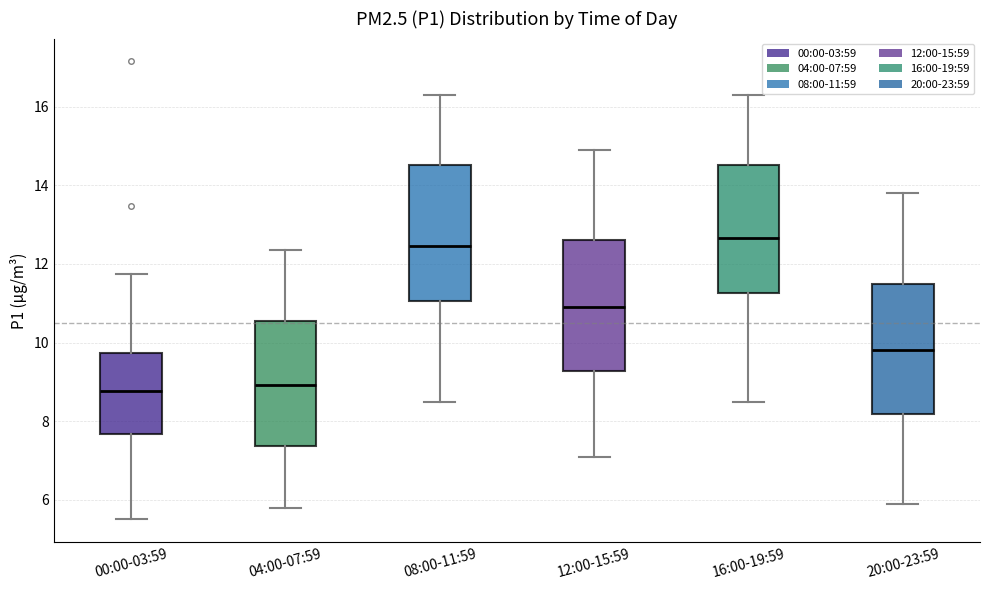

Reading left to right, read every box against the y-axis: the position of its median line, the range the box covers, and the ends of its whiskers. The values are not printed on the chart, so give them approximately, as read against the axis.

00:00-03:59: median 8.8, box 7.6 to 9.8, whiskers 5.6 to 11.8
04:00-07:59: median 9.0, box 7.4 to 10.6, whiskers 5.8 to 12.4
08:00-11:59: median 12.4, box 11.0 to 14.6, whiskers 8.6 to 16.4
12:00-15:59: median 11.0, box 9.2 to 12.6, whiskers 7.2 to 15.0
16:00-19:59: median 12.6, box 11.2 to 14.6, whiskers 8.6 to 16.4
20:00-23:59: median 9.8, box 8.2 to 11.6, whiskers 6.0 to 13.8